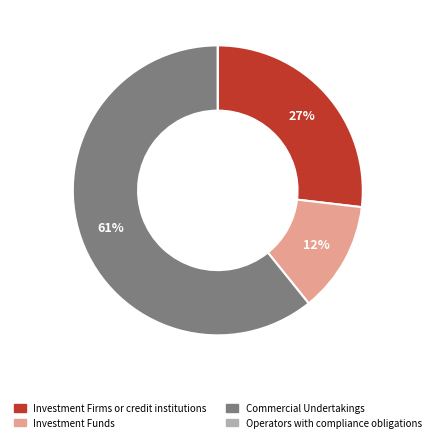

To the nearest percent, what is the difference between the largest and smallest slice percentages?

61%